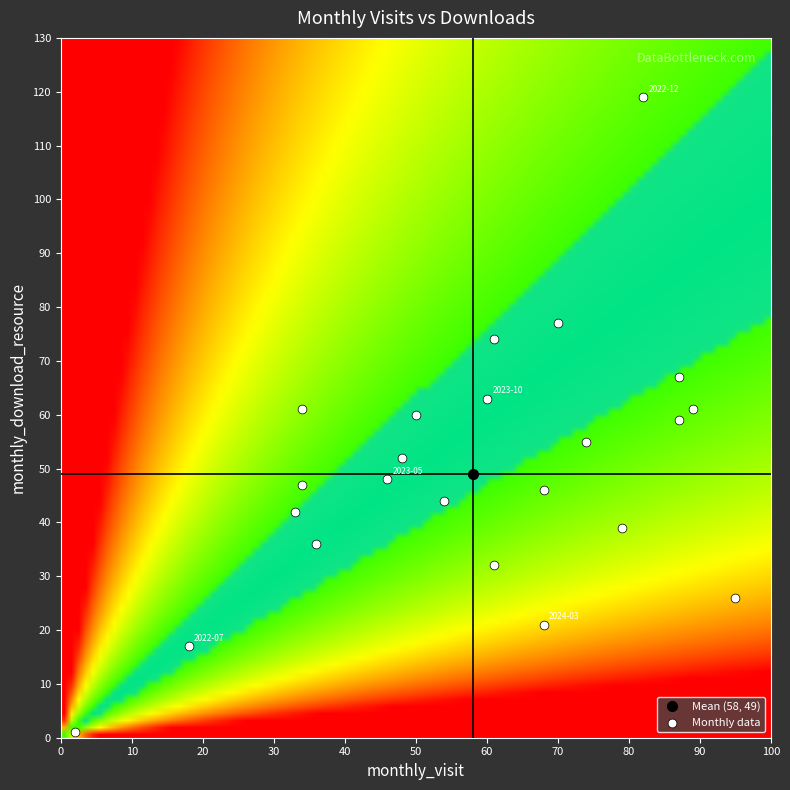

What is the range of Y values (max minus min)?

118